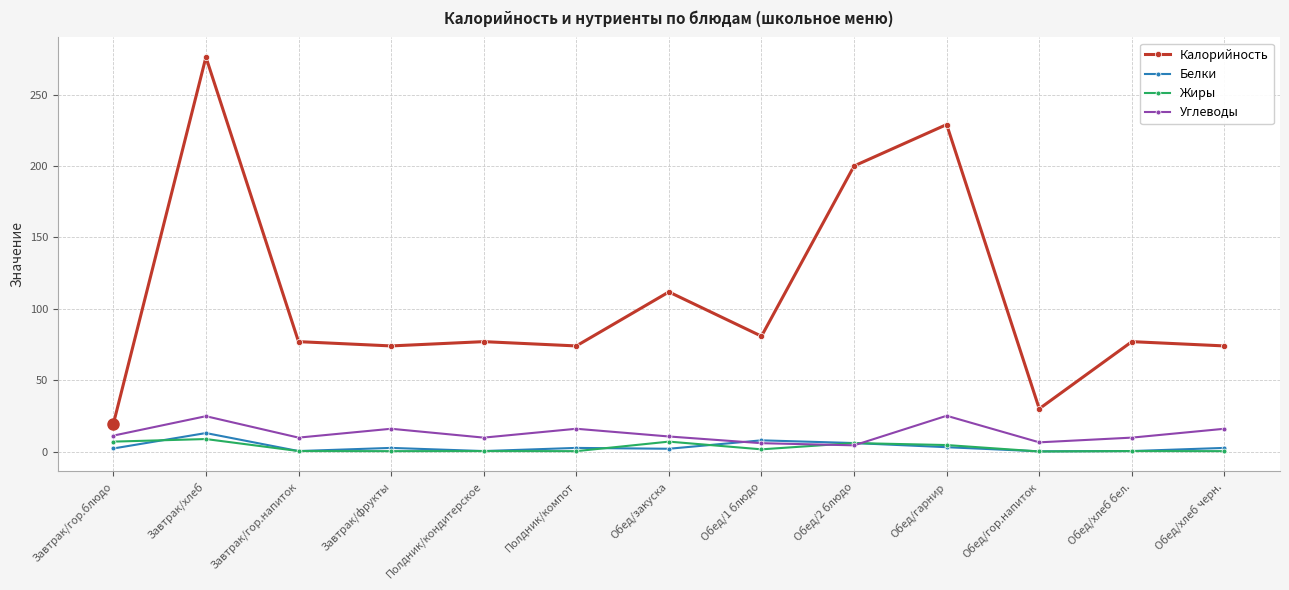

What is the label of the 6th point from the left?

Полдник/компот